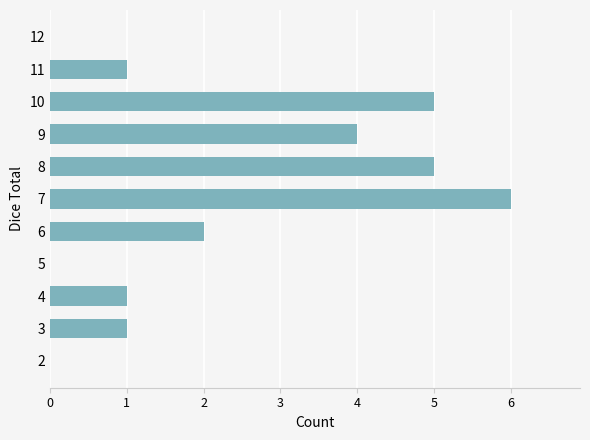

The chart shows a value of 10 at 7. True or false?

False